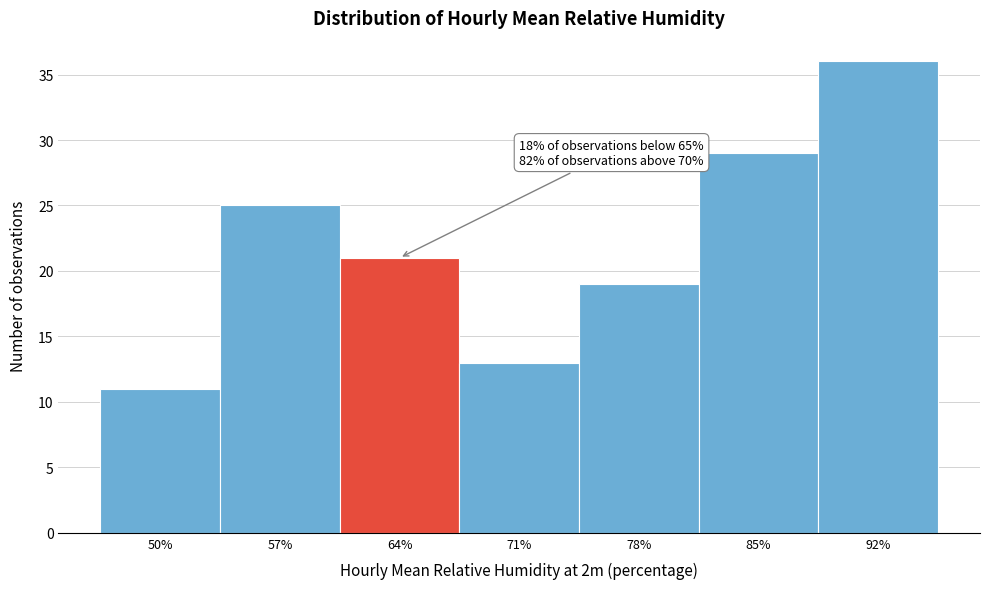

Reading left to right, extract all data points from this chart.

11	25	21	13	19	29	36